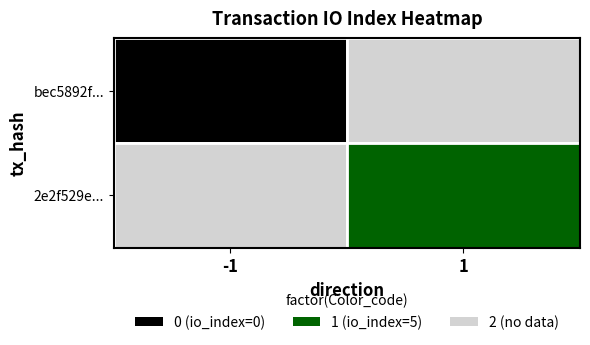

List the labels in order of bec5892fb256de8e2b956cbac87a47ee5feb35f value, largest first.

1, -1